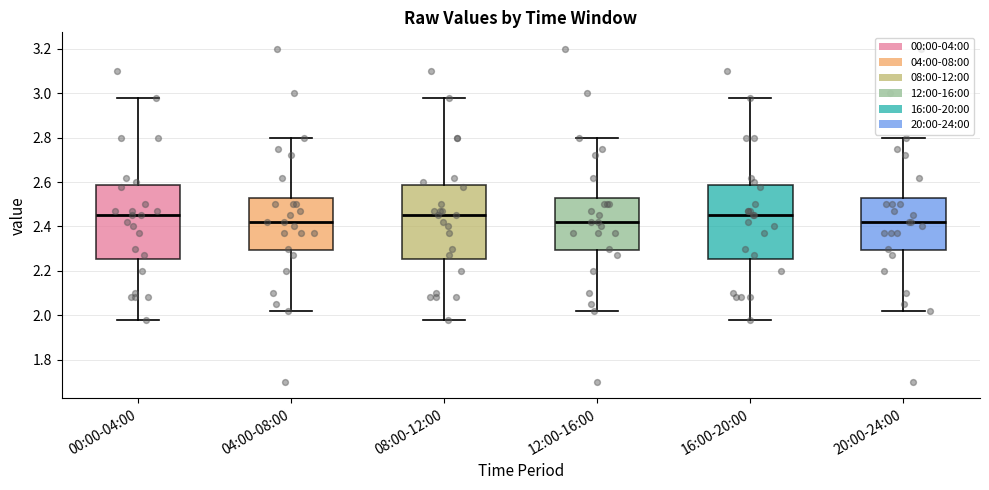

Where is the upper edge of the box for 12:00-16:00 on the y-axis? The values are not printed on the chart, so give them approximately, as read against the axis.

2.54